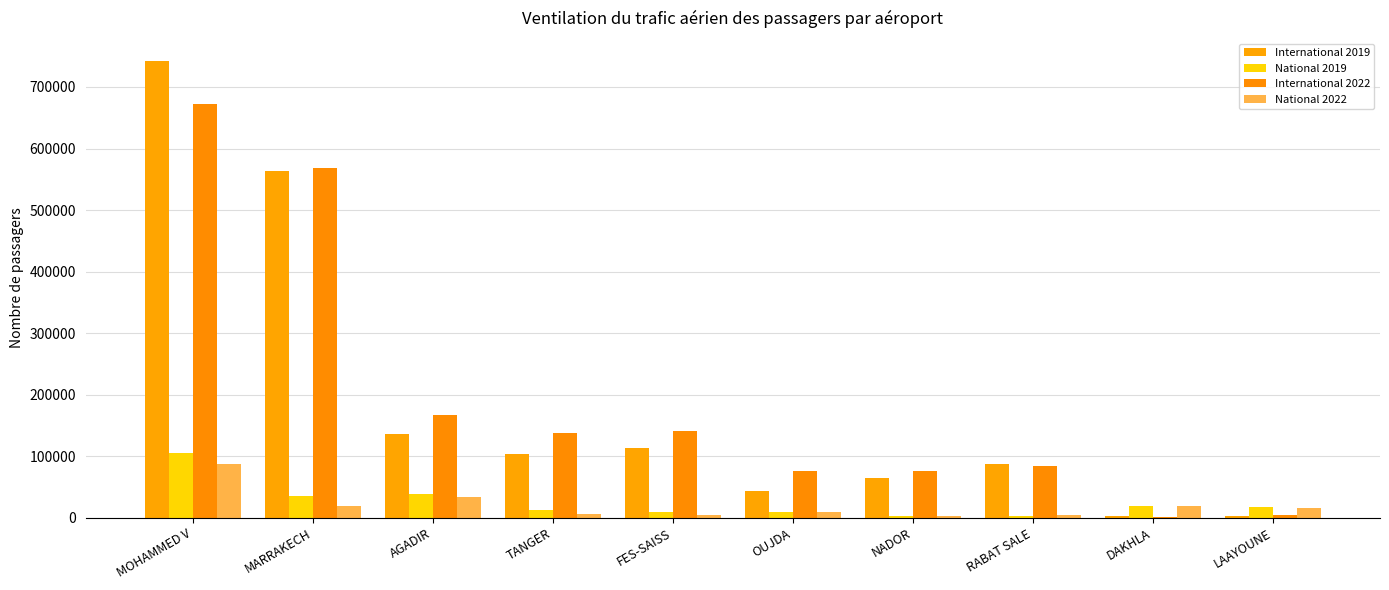

What is the sum of the National 2022 values at MARRAKECH and TANGER?

25855